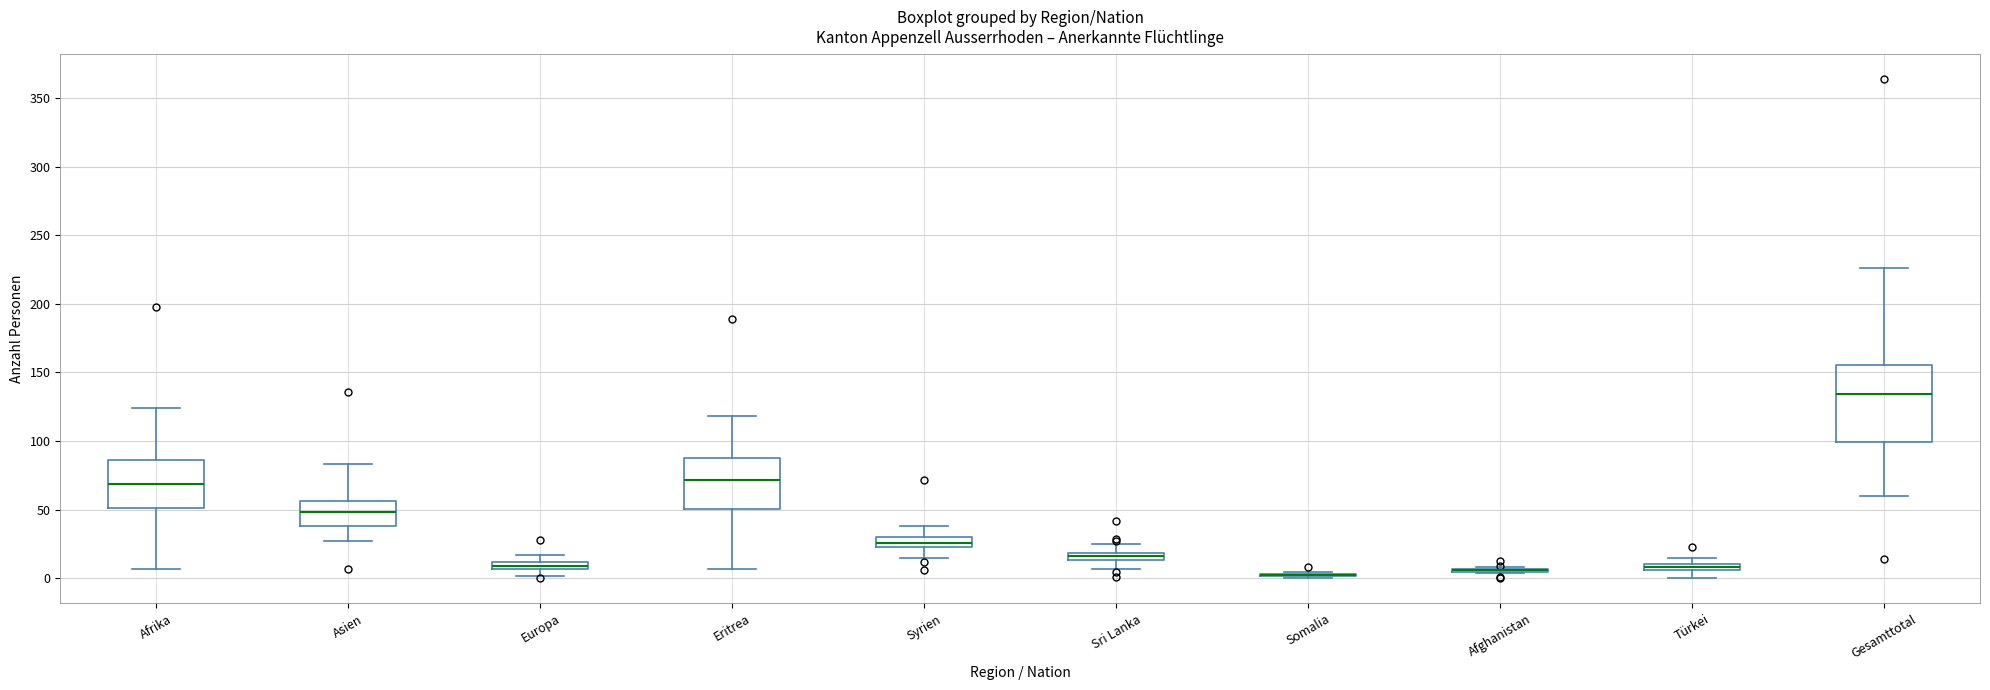

Where is the lower edge of the box for Türkei on the y-axis? The values are not printed on the chart, so give them approximately, as read against the axis.

5